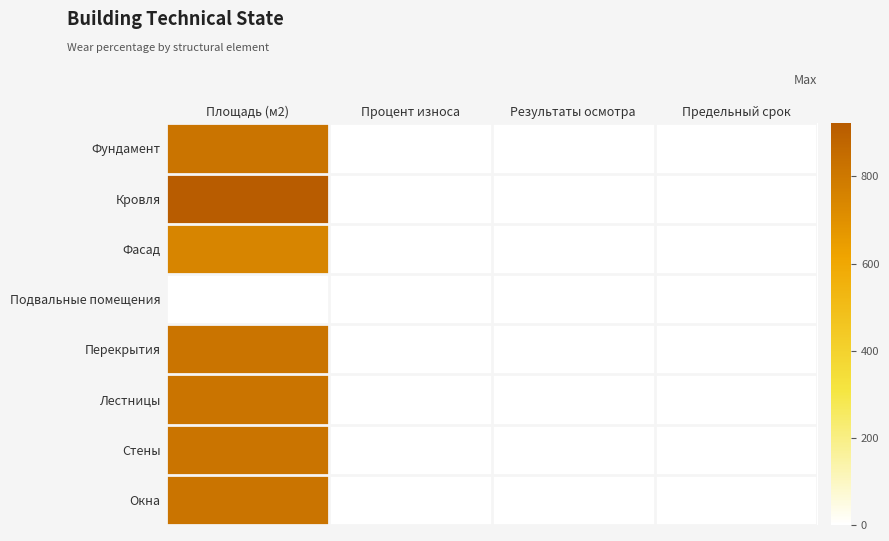

Which category has the lowest value across all series?

Результаты осмотра